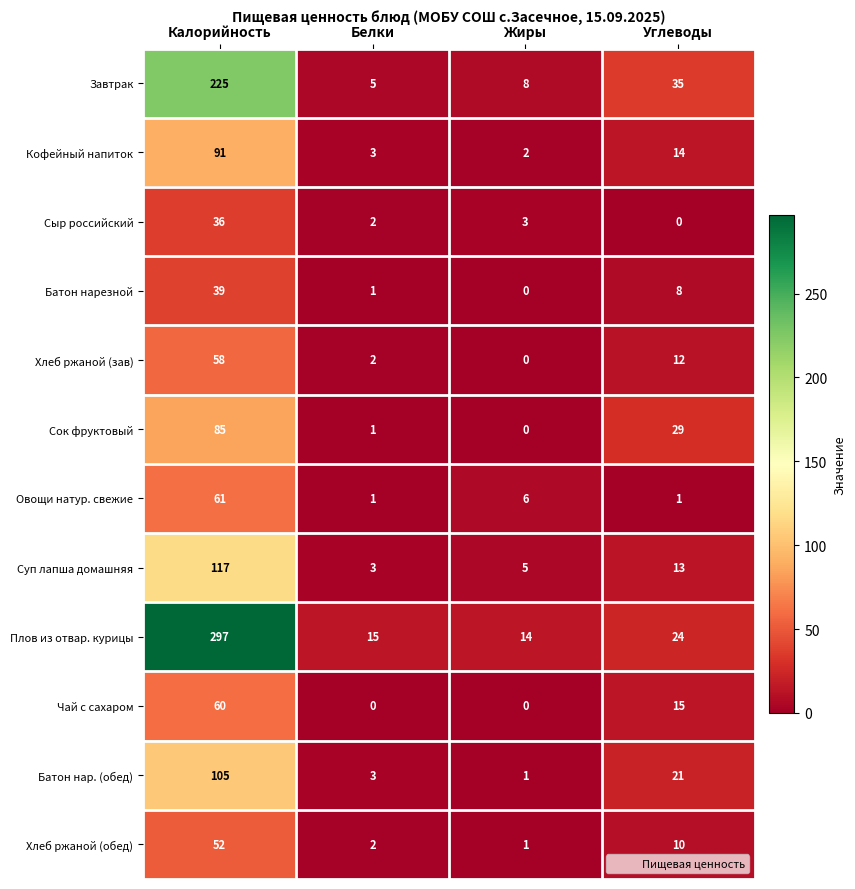

List the series in order of their peak value, highest first.

Плов из отвар. курицы, Завтрак, Суп лапша домашняя, Батон нар. (обед), Кофейный напиток, Сок фруктовый, Овощи натур. свежие, Чай с сахаром, Хлеб ржаной (зав), Хлеб ржаной (обед), Батон нарезной, Сыр российский